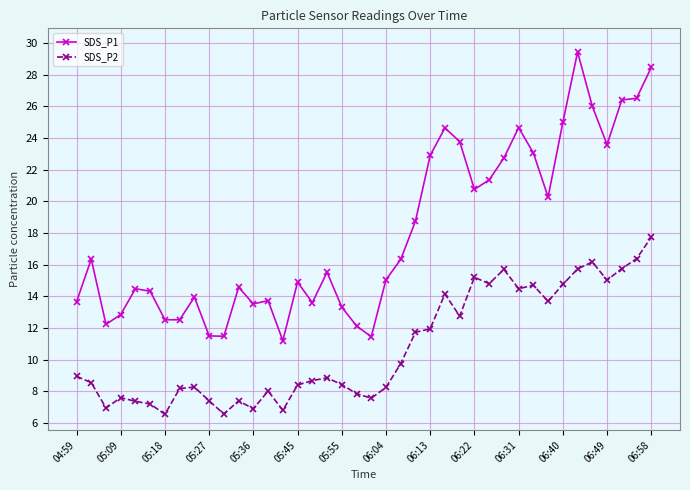

True or false: SDS_P2 has more than 1 interior local peaks.

True